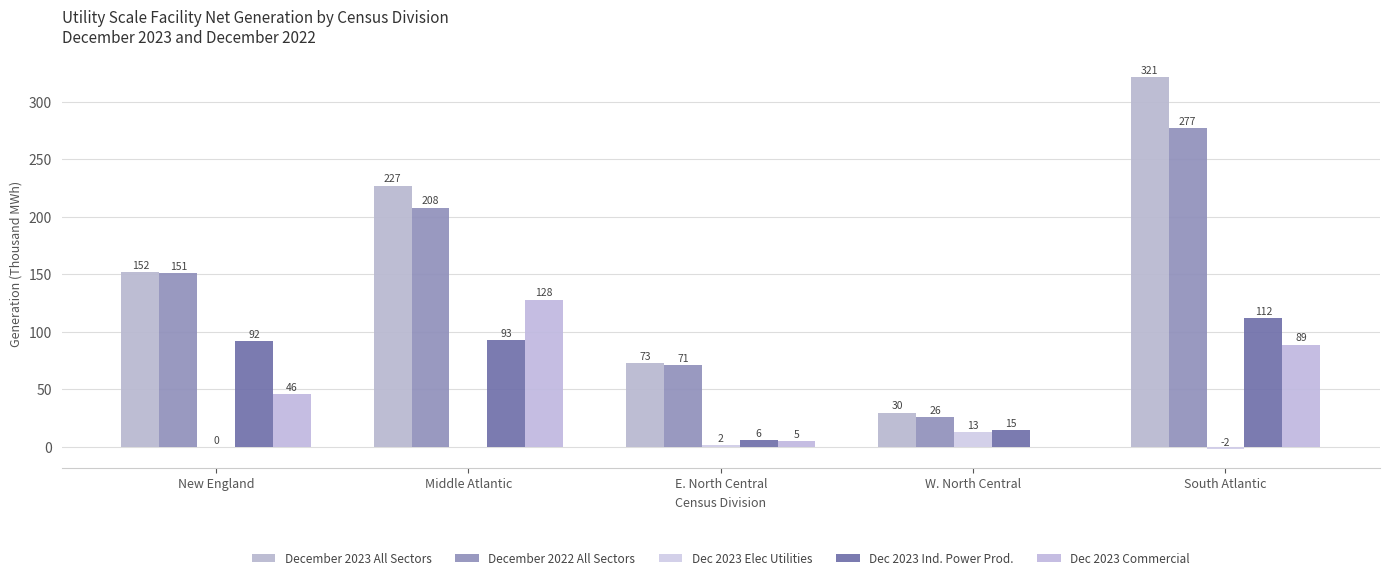

What is the value of the December 2023 All Sectors bar at the 2nd from the left?

227.0